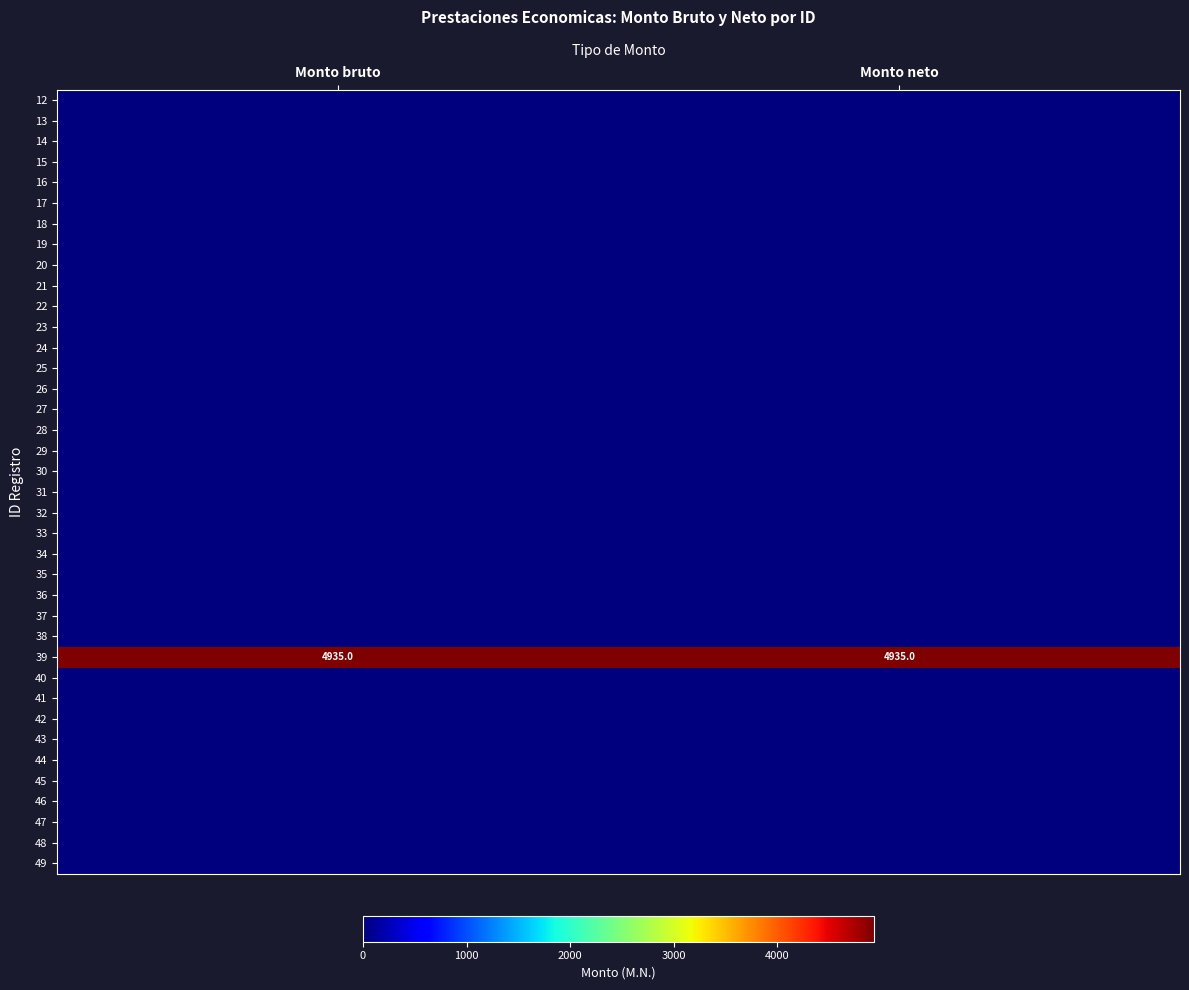

List the labels in order of 37 value, smallest first.

Monto bruto, Monto neto